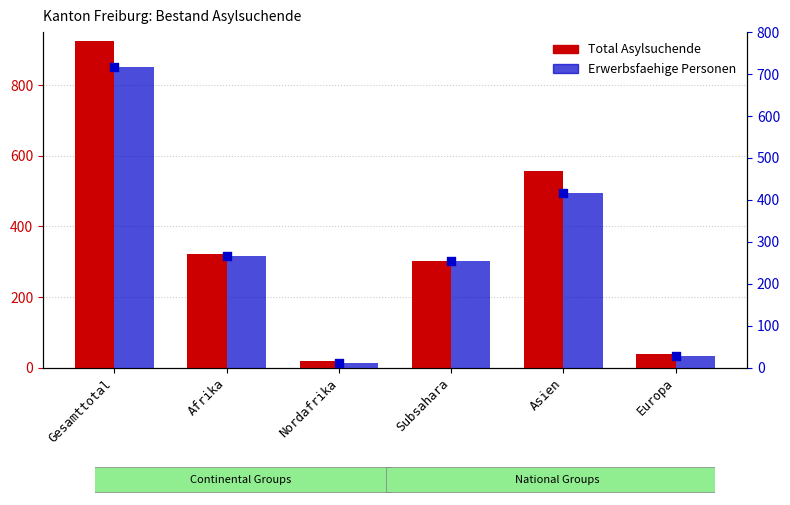

Which series has the widest spread of Y values?

Total Asylsuchende